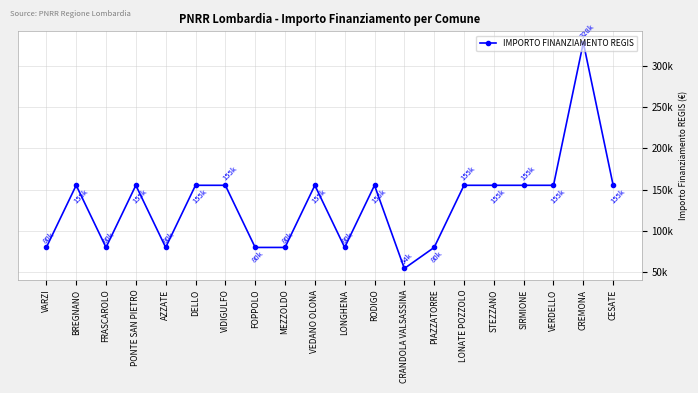

Approximately how many times larger is the value at MEZZOLDO compared to CREMONA?

0.2